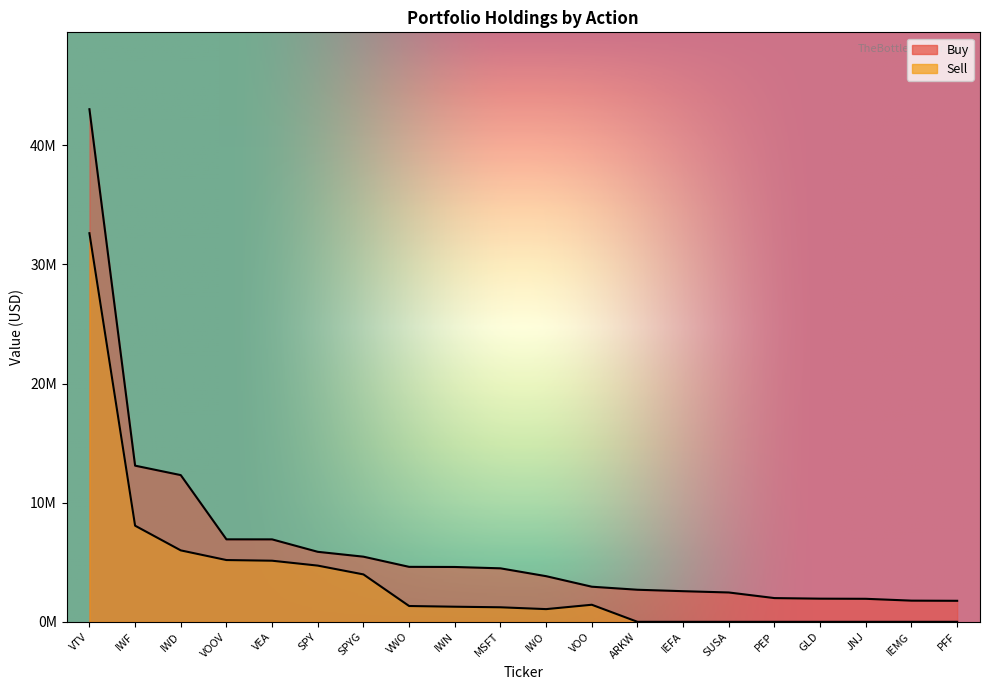

Rank the series at SPY from highest to lowest value.

Buy, Sell